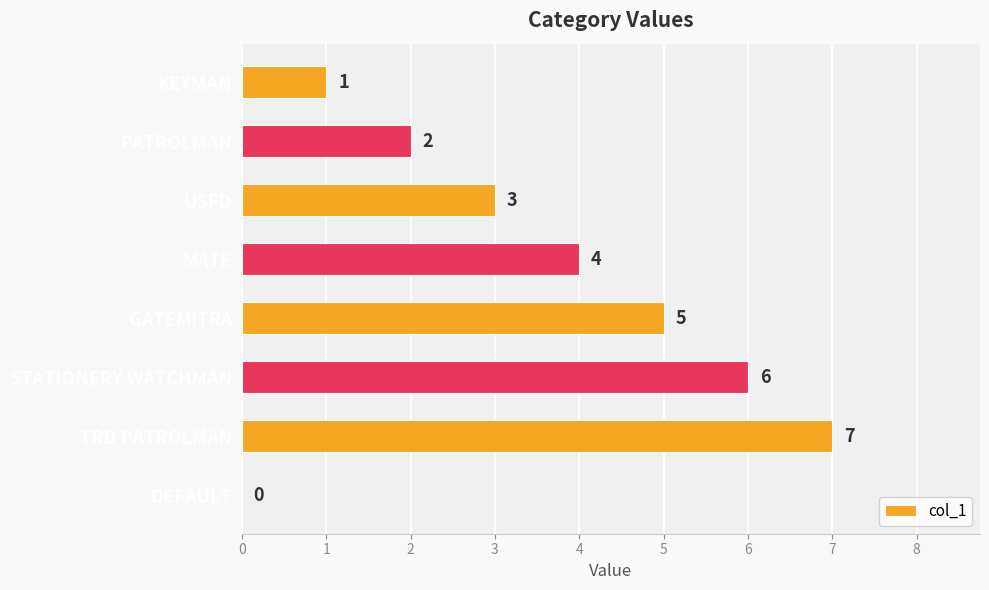

True or false: the data shows 7 at TRD PATROLMAN.

True